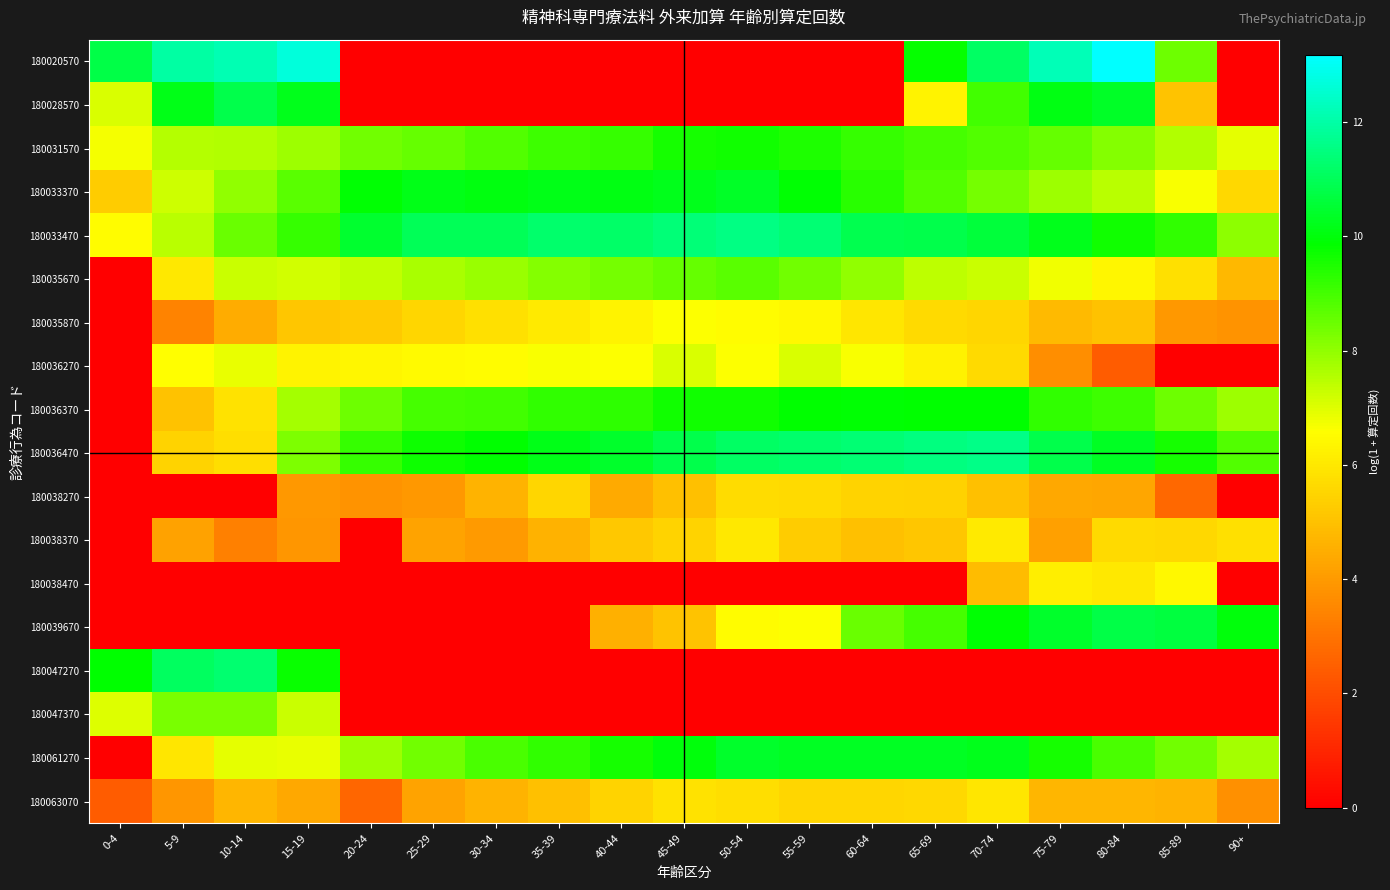

Between 65-69 and 70-74, which is larger?

70-74